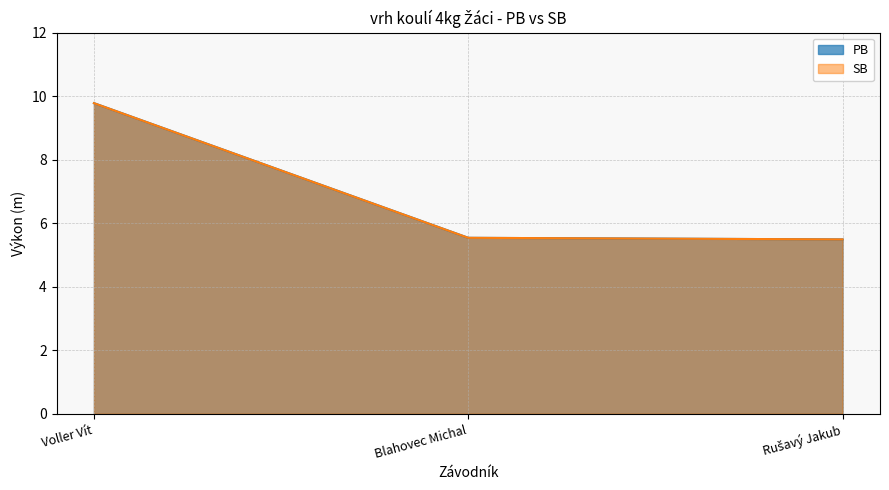

Reading right to left, transcribe all the data shown in this chart.

PB: Rušavý Jakub=5.5	Blahovec Michal=5.5	Voller Vít=9.8
SB: Rušavý Jakub=5.5	Blahovec Michal=5.5	Voller Vít=9.8